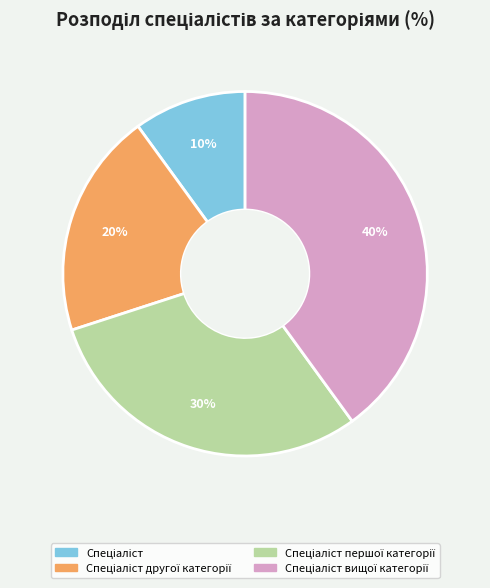

To the nearest percent, what is the average slice percentage?

25%